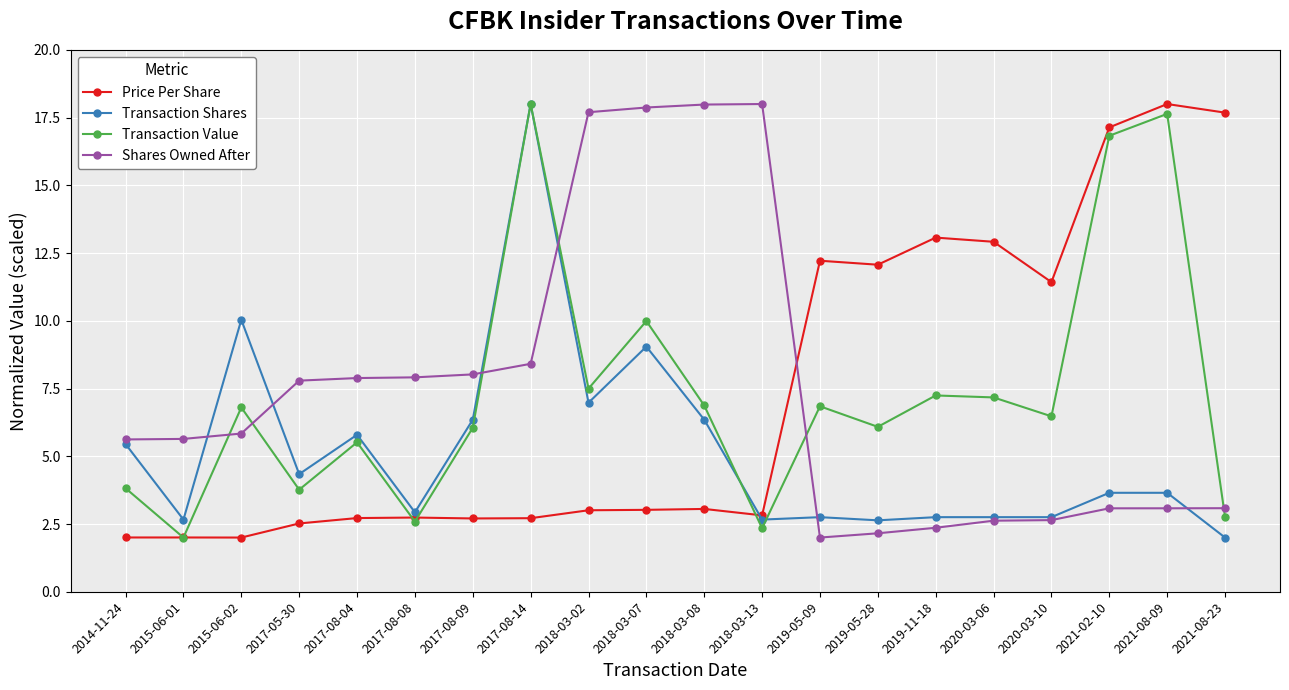

Is it true that Price Per Share equals 1.5 at 2017-05-30?

False